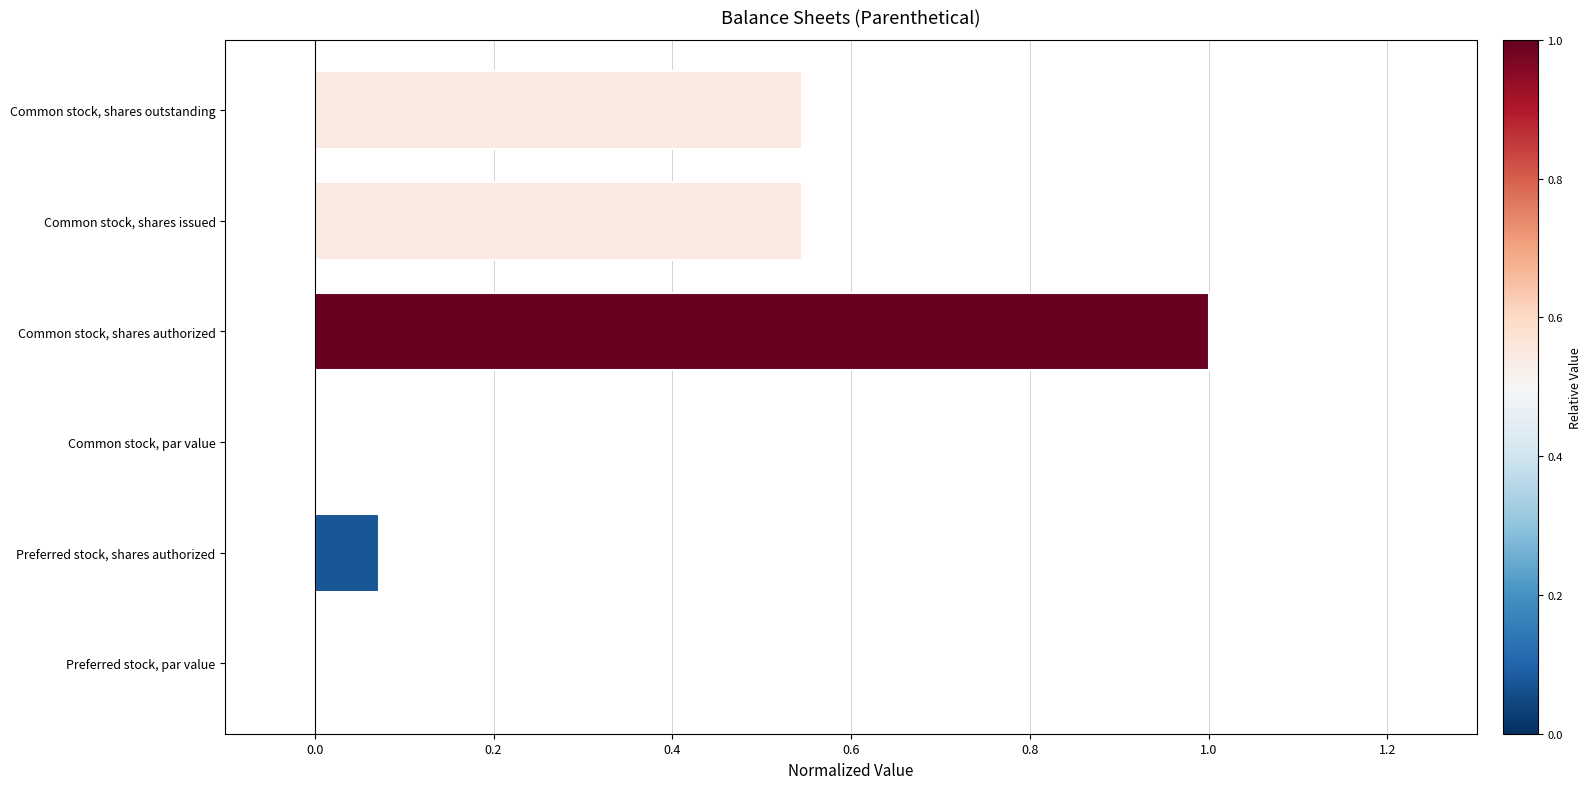

Are the bars horizontal?

Yes